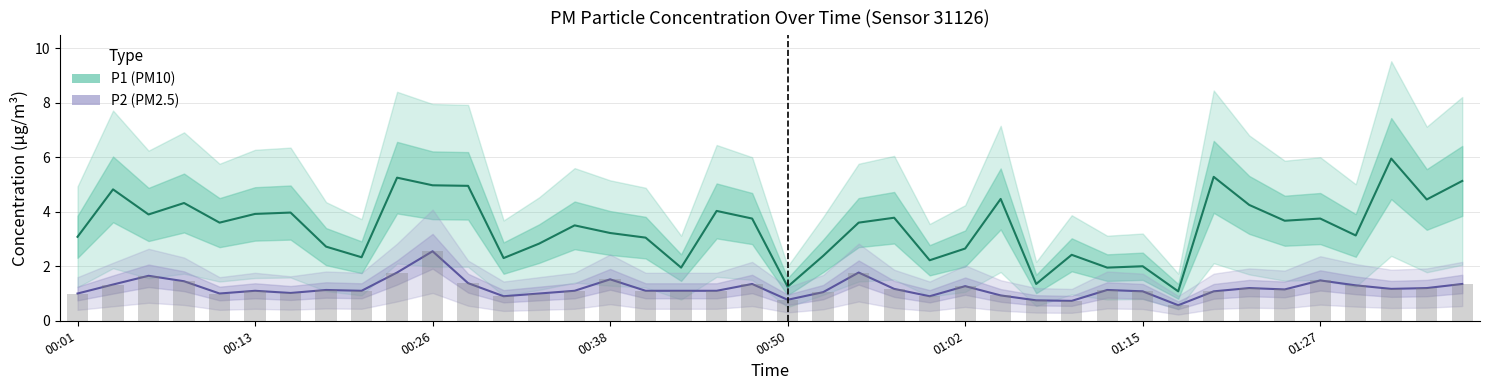

What is the label of the 10th bar from the right?

01:15